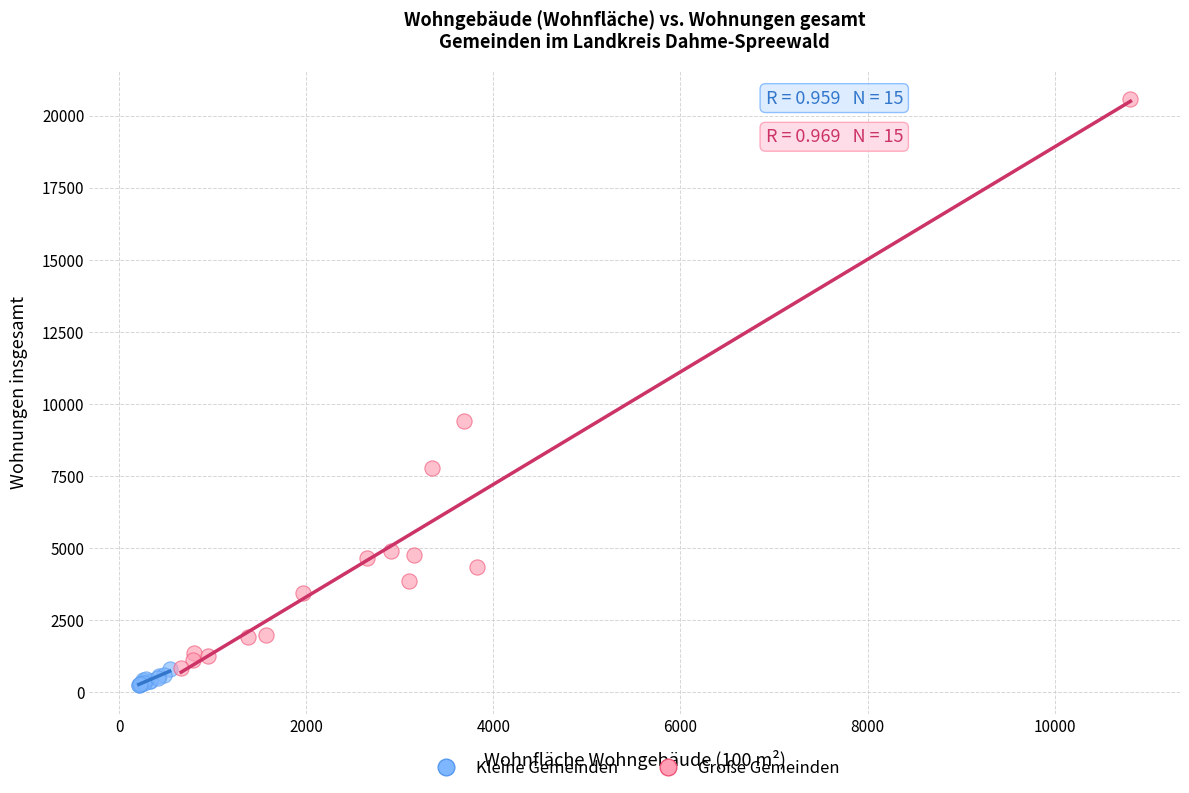

Which series has the largest Y range (max minus min)?

Große Gemeinden